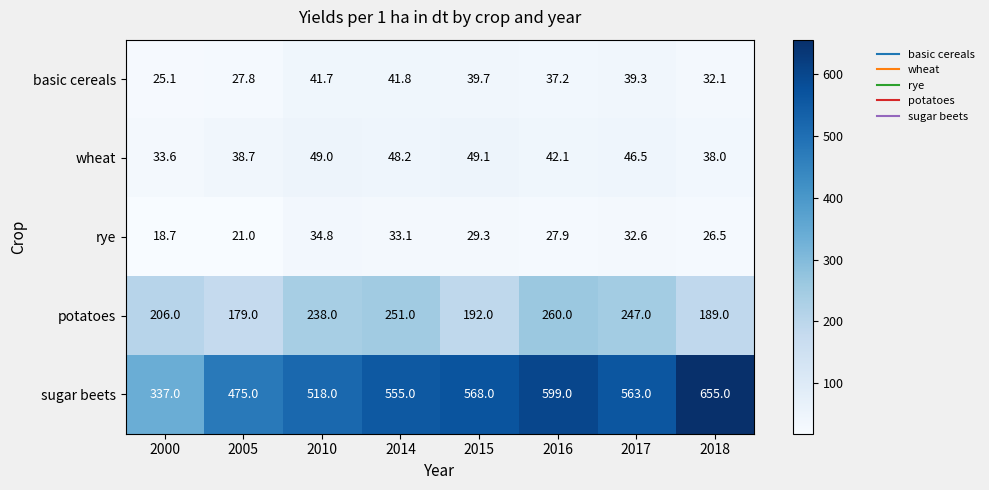

What is the sum of all rye values?

223.9